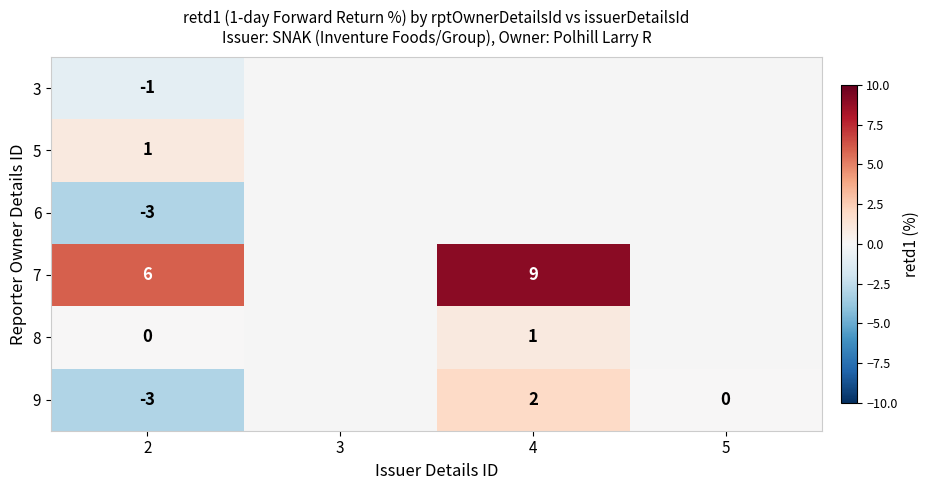

Between 2 and 4, which is larger?

4